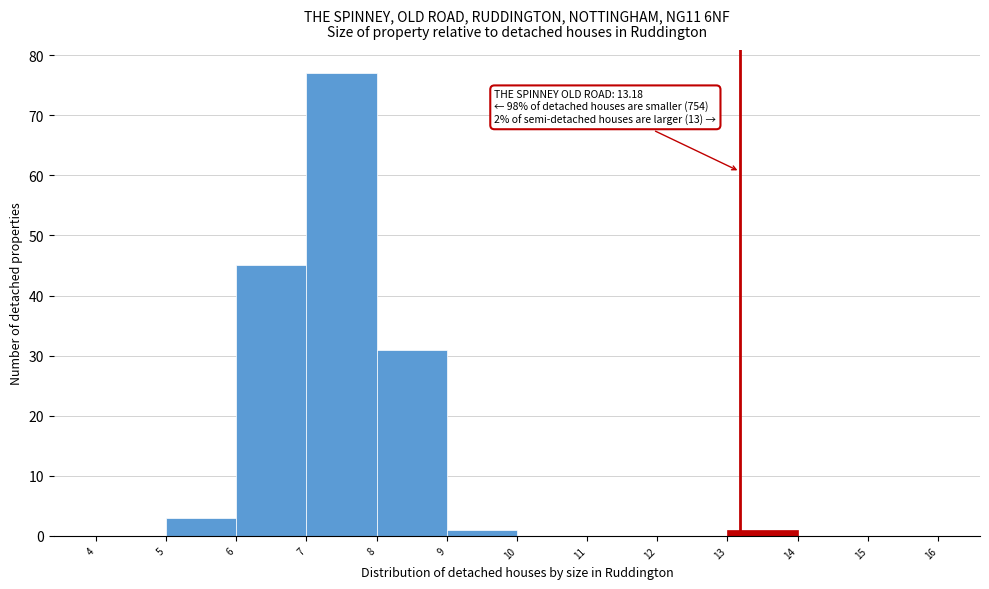

Over which range of the x-axis is the bar tallest?

7 to 8